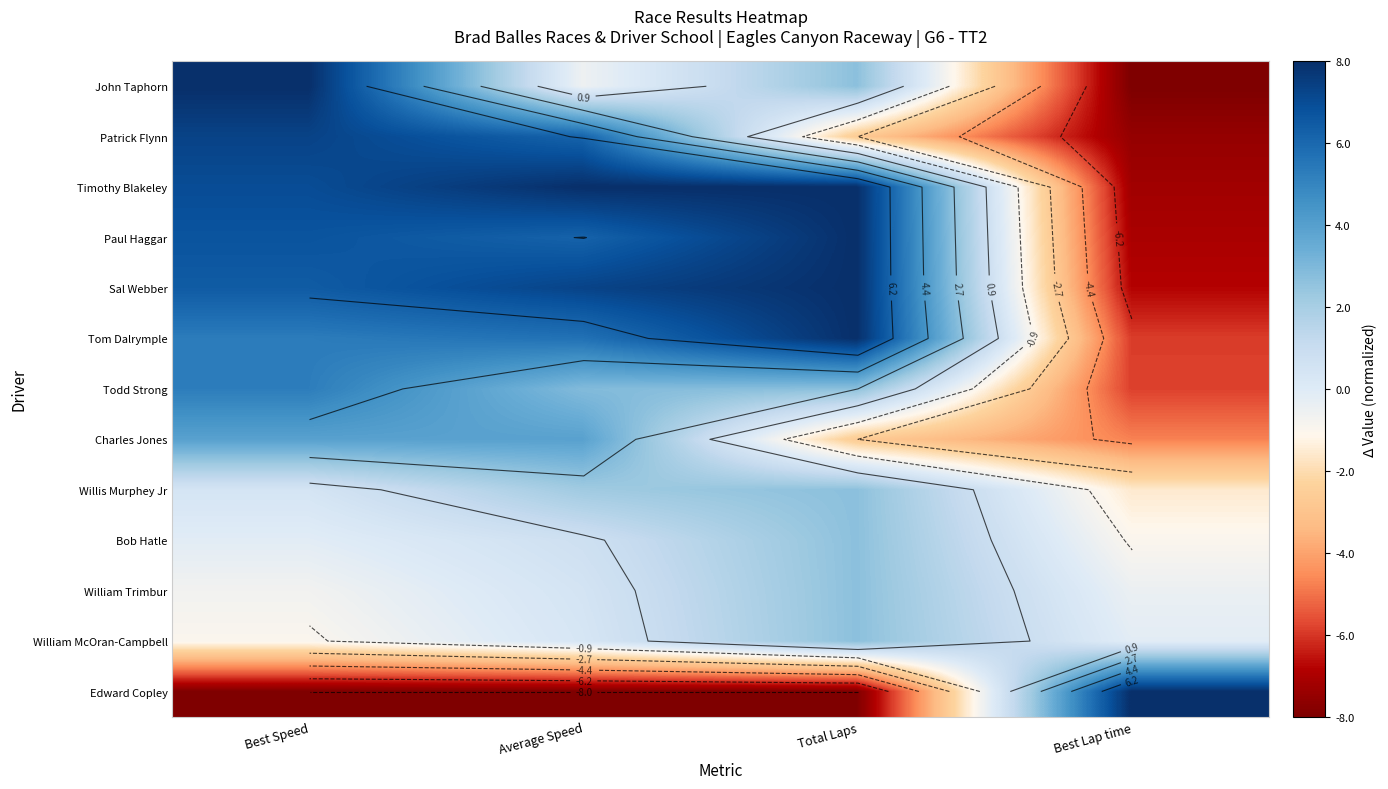

The Willis Murphey Jr series shows 0.1 at Best Speed. True or false?

False